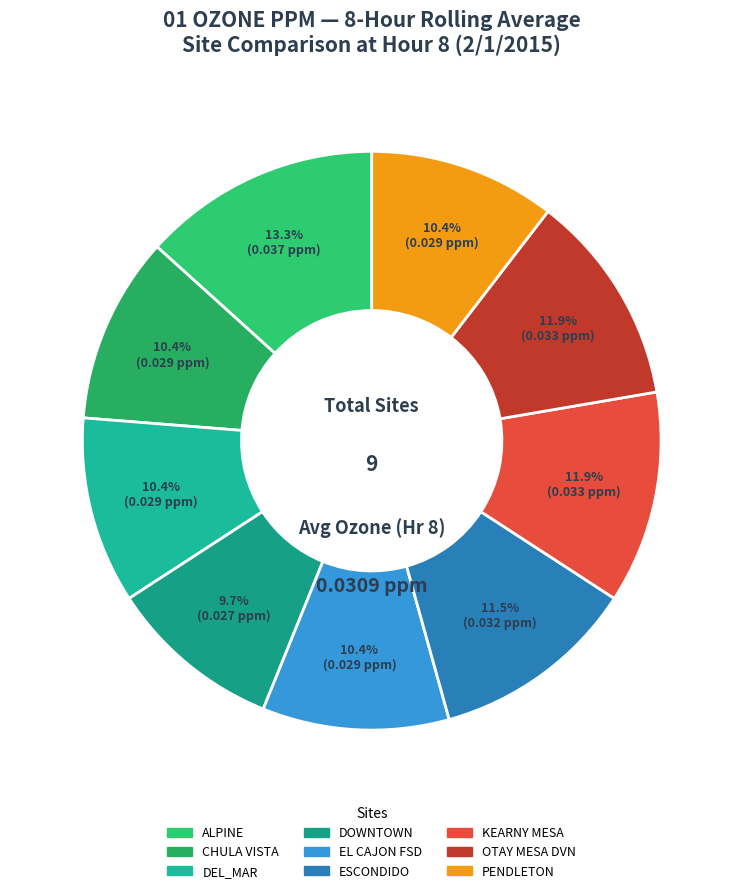

Which slice is the smallest?

DOWNTOWN